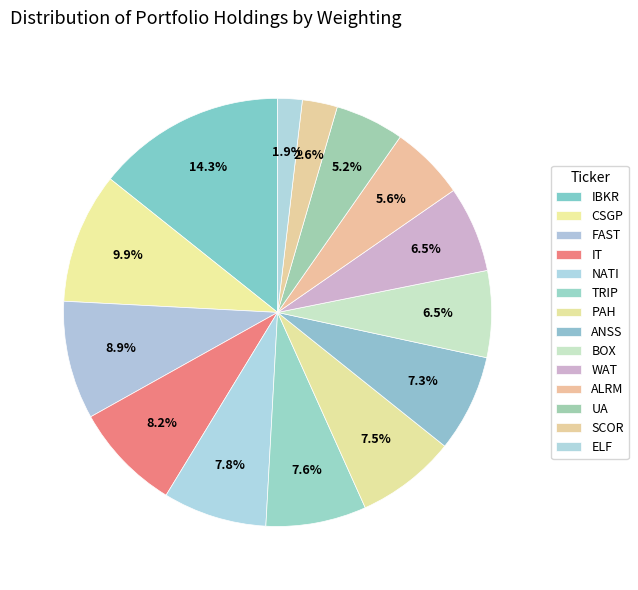

Is UA the majority of the pie?

No